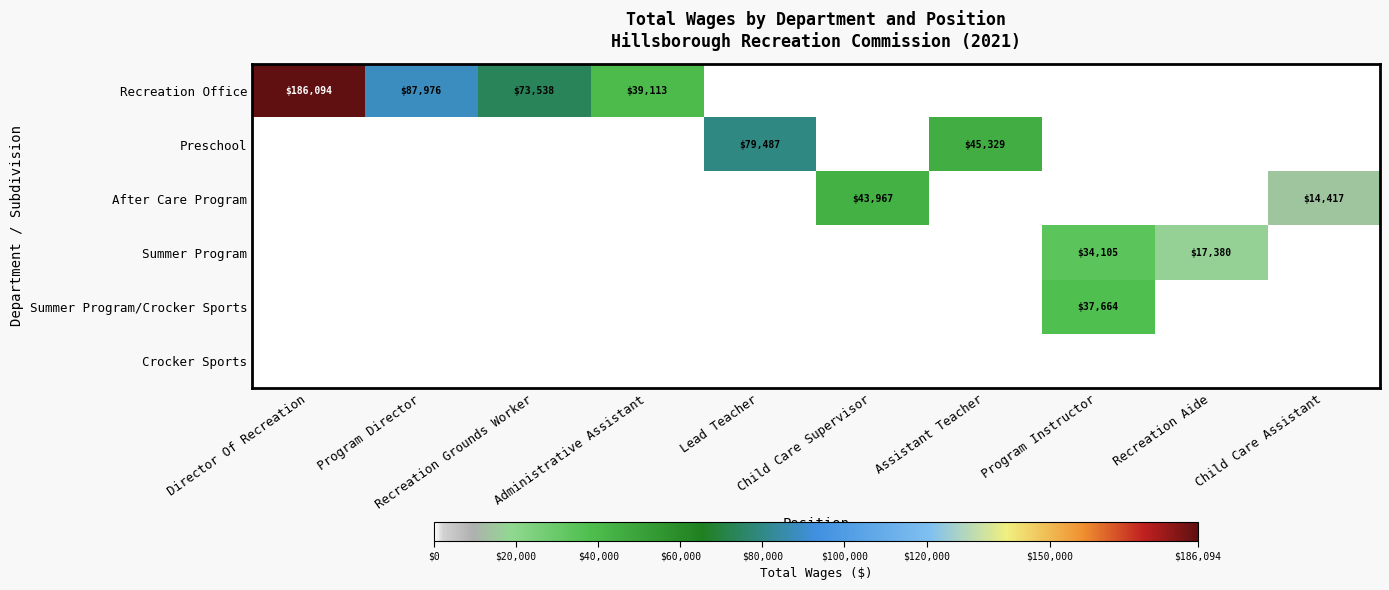

At how many categories does at least one series exceed 76851?

3